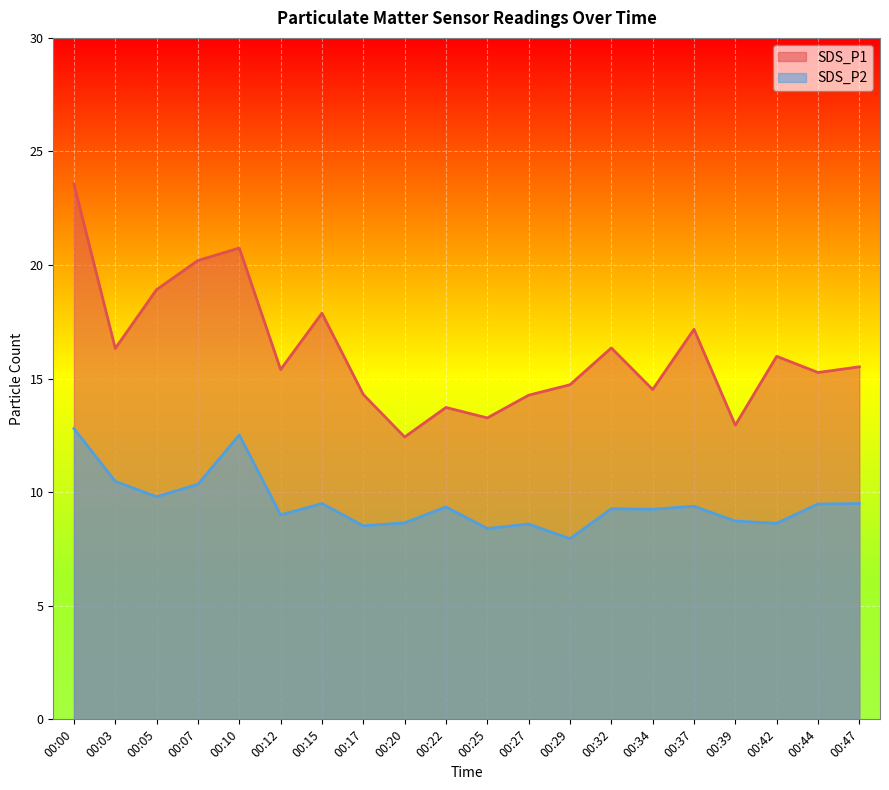

At 00:39, list the series in order from smallest to largest.

SDS_P2, SDS_P1